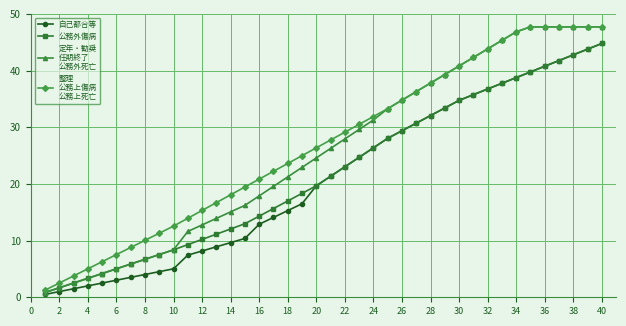

What is the total value across all series at 4?

13.7